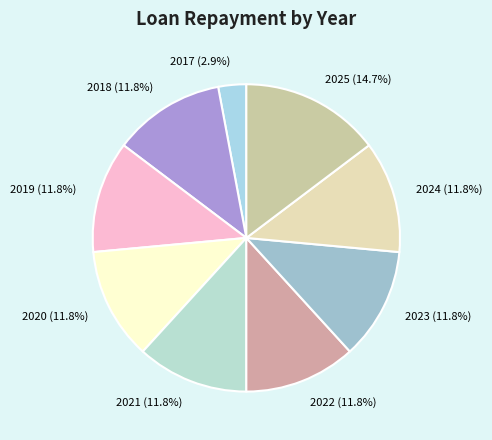

To the nearest percent, what is the combined percentage of 2018 and 2021?

24%